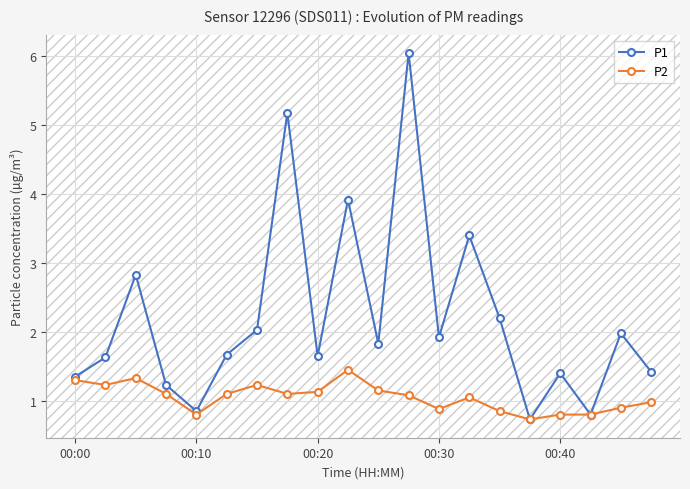

Which series has the largest total across all categories?

P1